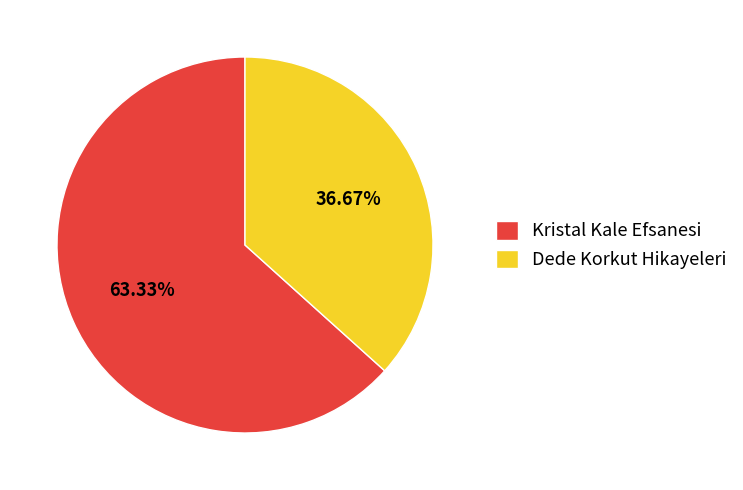

To the nearest percent, what percentage of the pie is Dede Korkut Hikayeleri?

37%